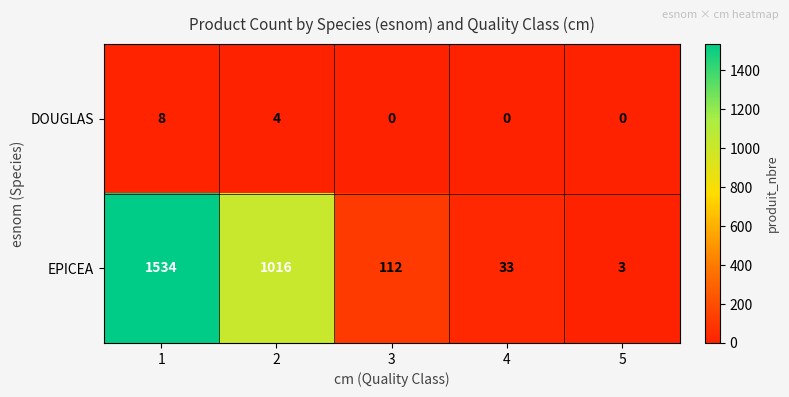

How many DOUGLAS values are between 0 and 4?

4